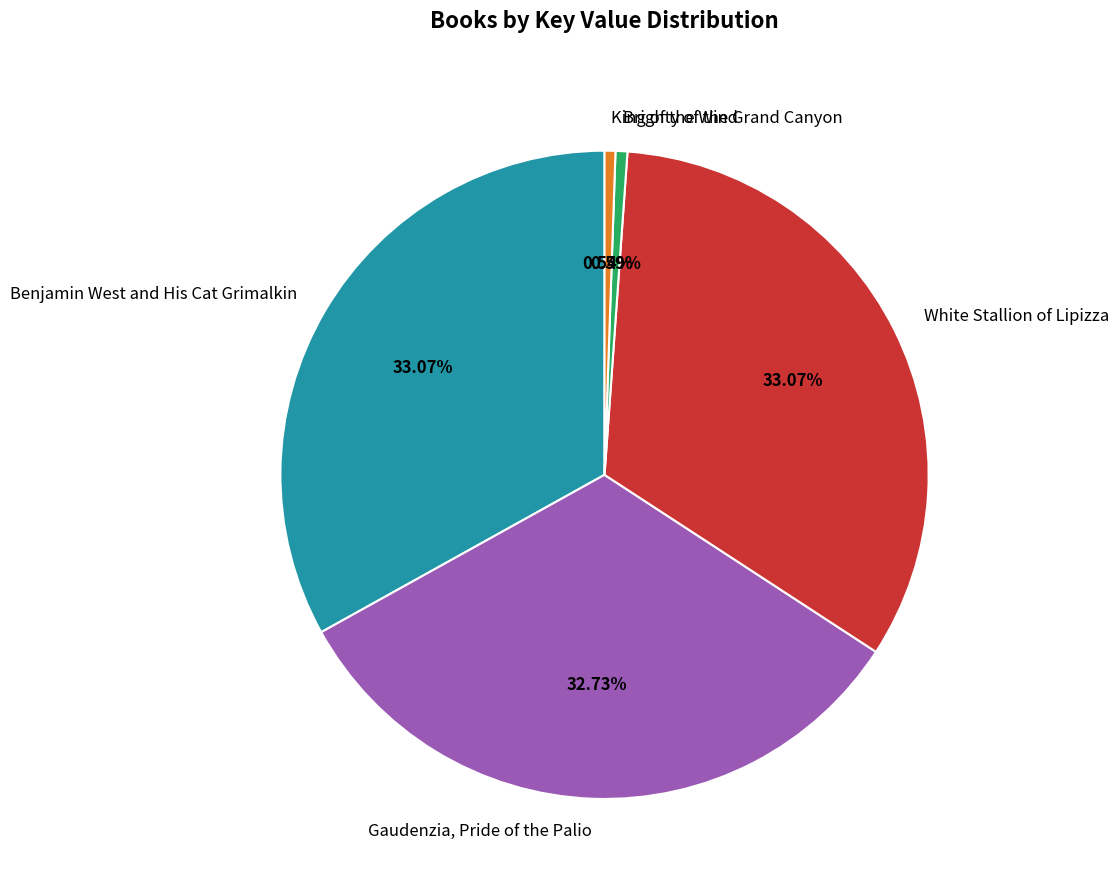

Which has a higher value, Brighty of the Grand Canyon or Gaudenzia, Pride of the Palio?

Gaudenzia, Pride of the Palio